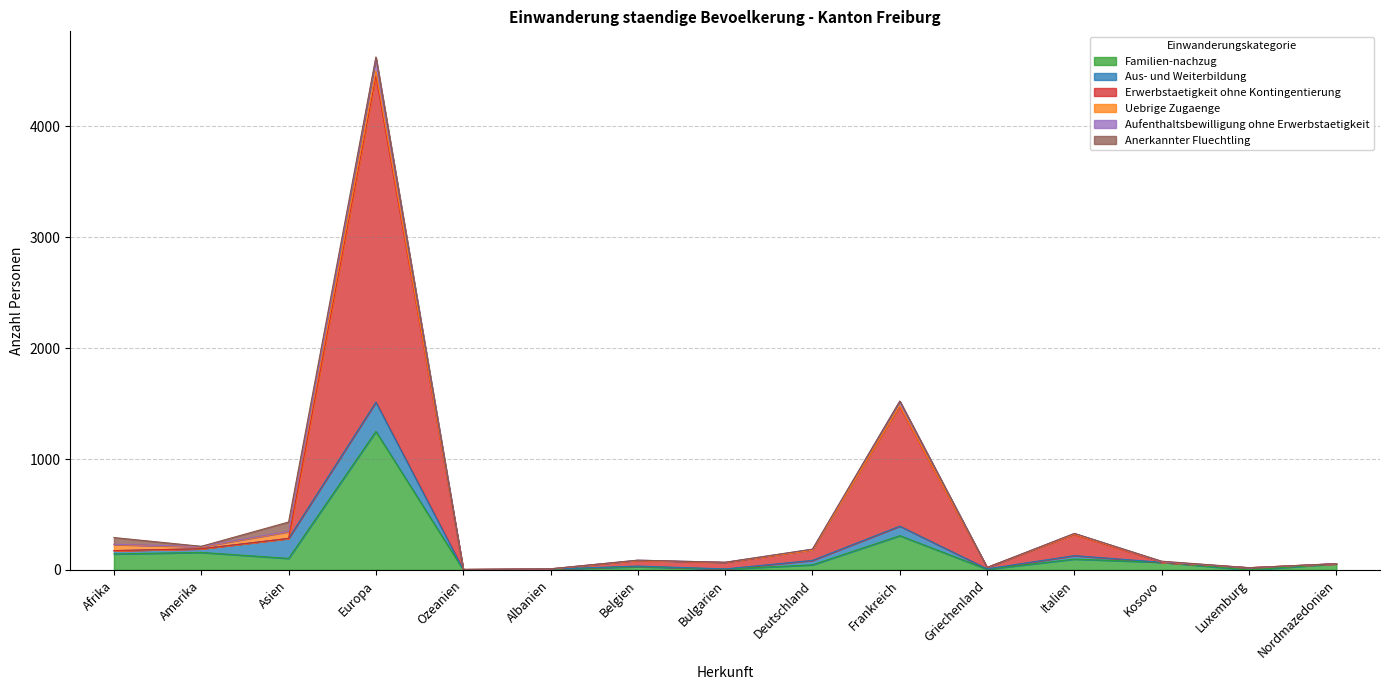

Where is the first local maximum for Aufenthaltsbewilligung ohne Erwerbstaetigkeit?

Europa